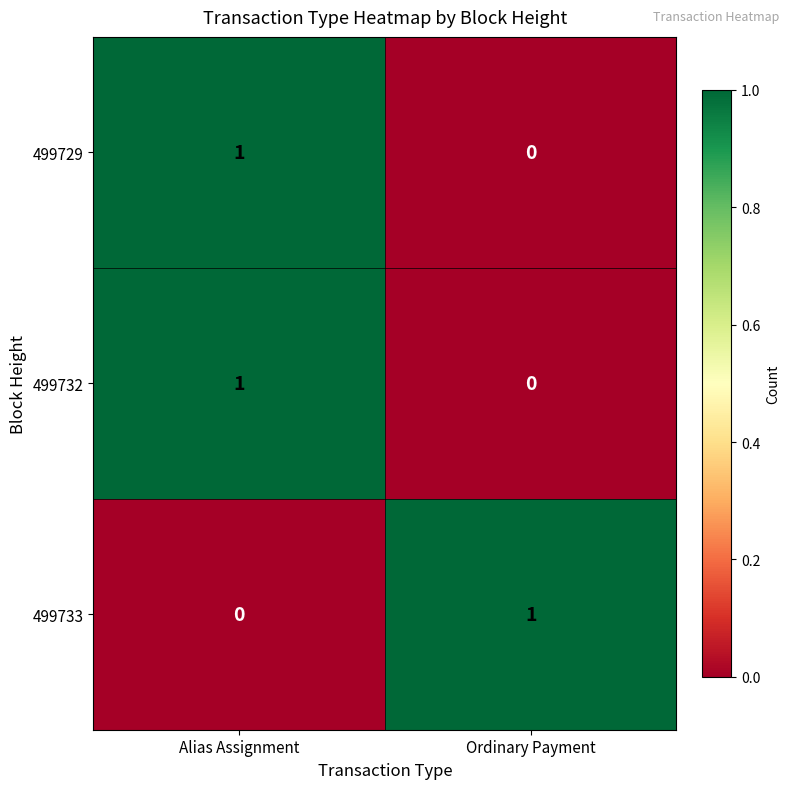

The value of 499732 at Alias Assignment is 1. True or false?

True